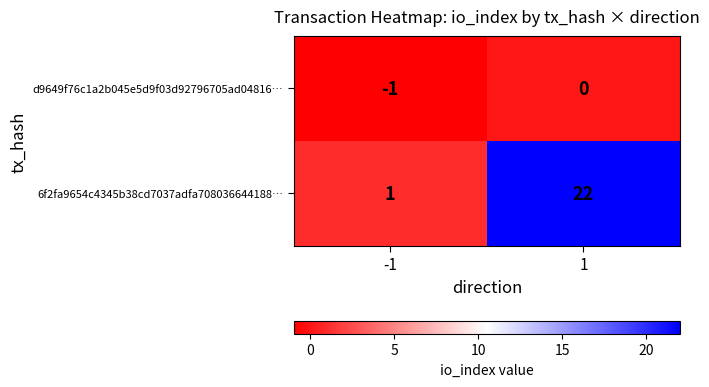

Is the value of 6f2fa9654c4345b38cd7037adfa708036644188… at -1 greater than the value of d9649f76c1a2b045e5d9f03d92796705ad04816… at -1?

Yes